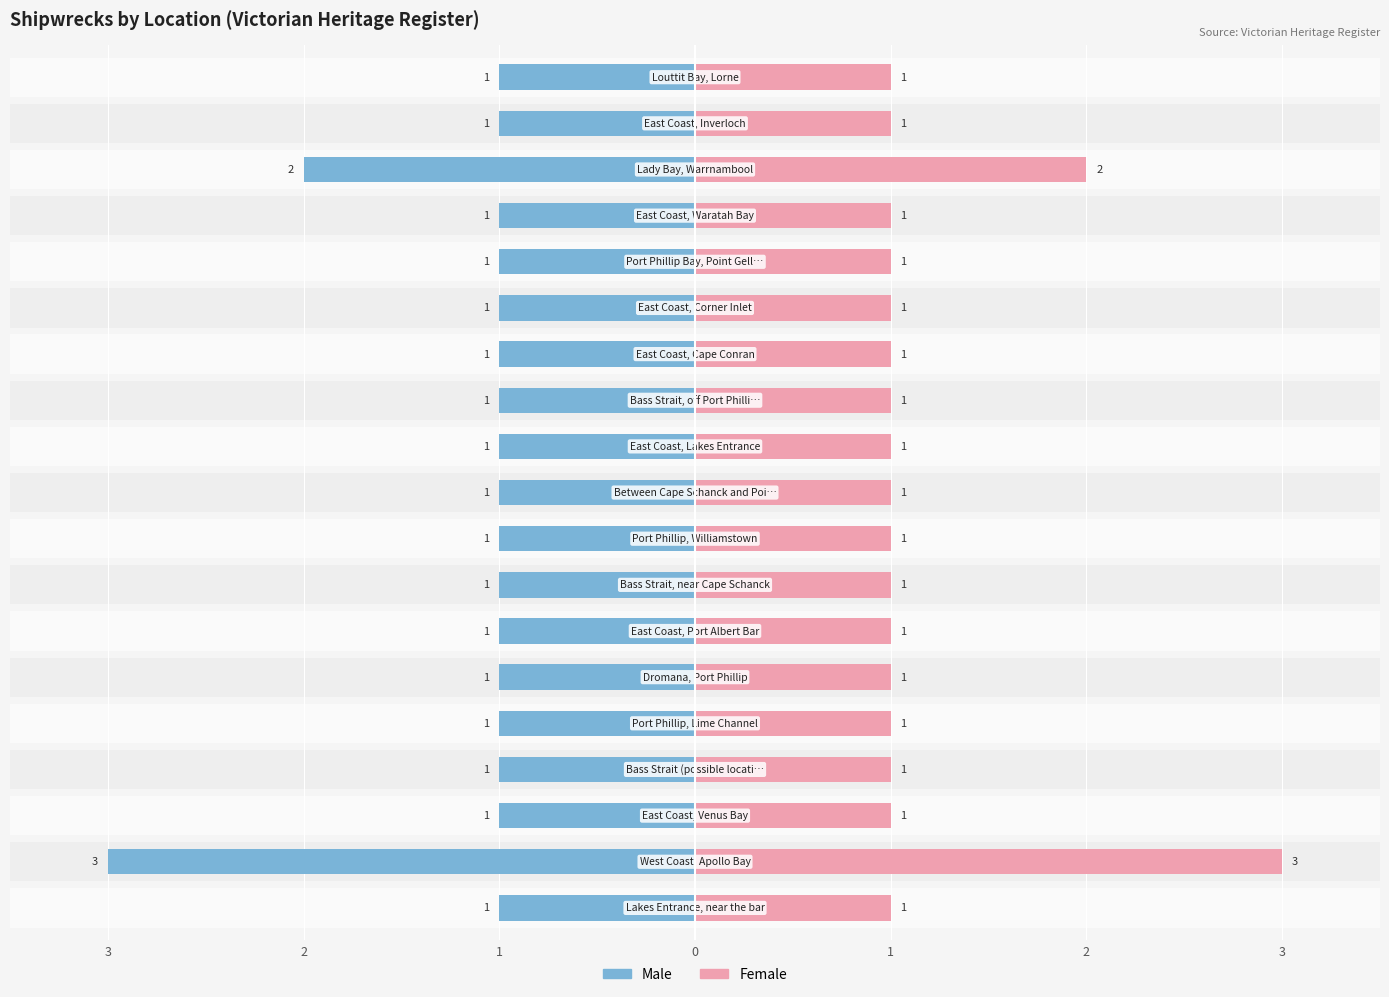

List the series in order of their peak value, lowest first.

Male, Female